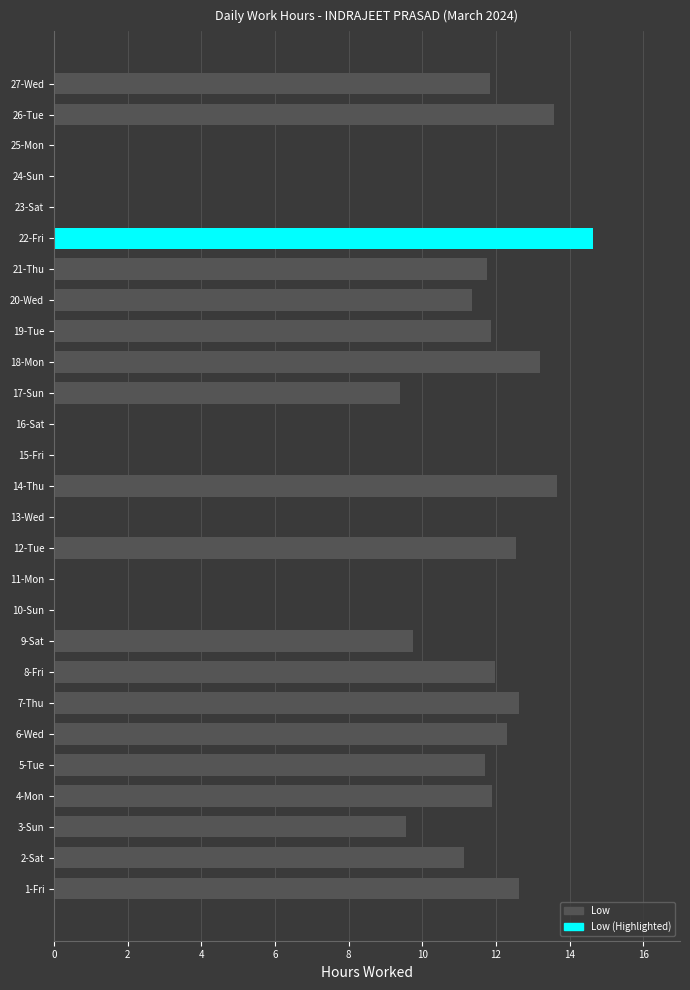

Which category has the highest value across all series?

22-Fri